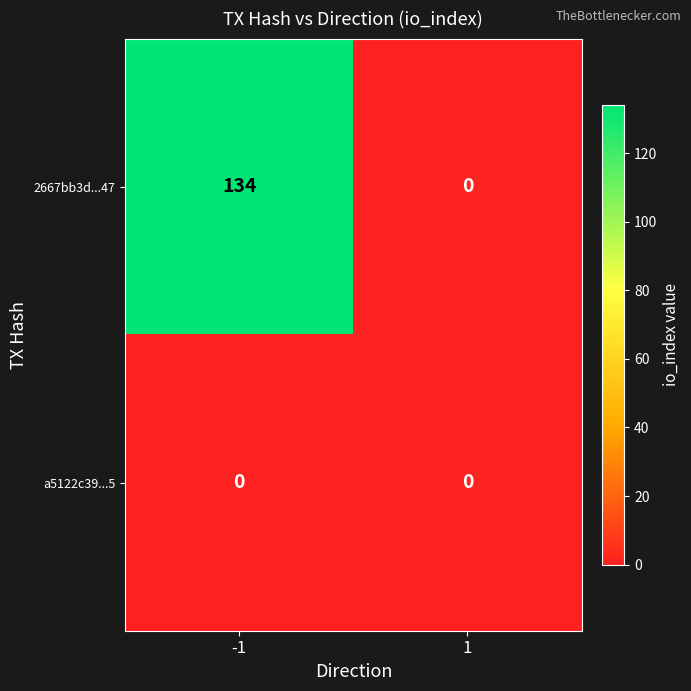

Reading left to right, extract all data points from this chart.

2667bb3d...47: -1=134	1=0
a5122c39...5: -1=0	1=0